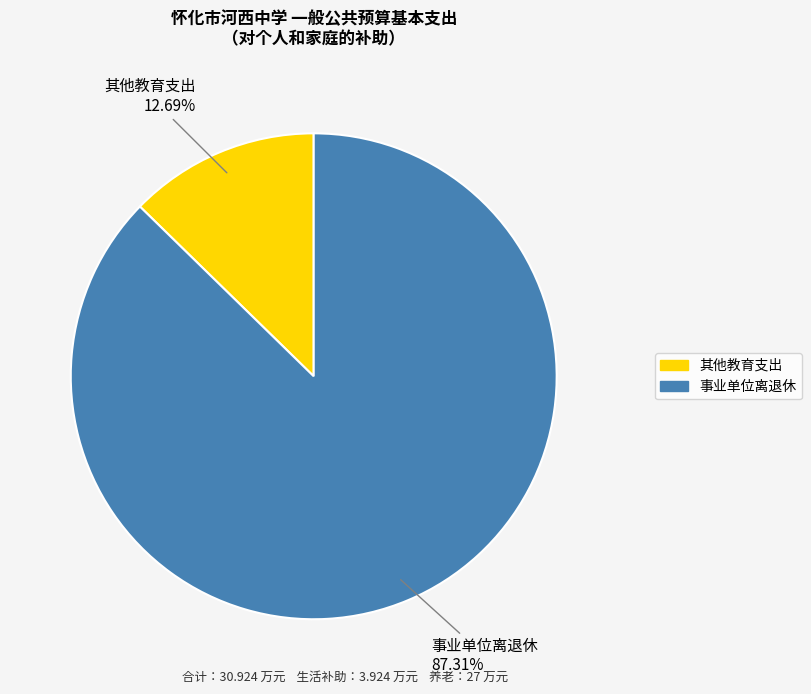

Rank the categories by value from lowest to highest.

其他教育支出, 事业单位离退休